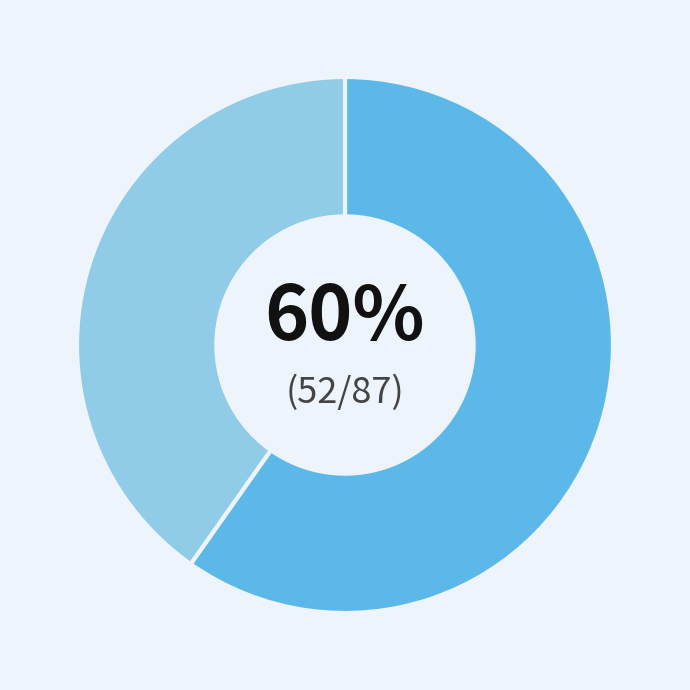

To the nearest percent, what is the average slice percentage?

50%